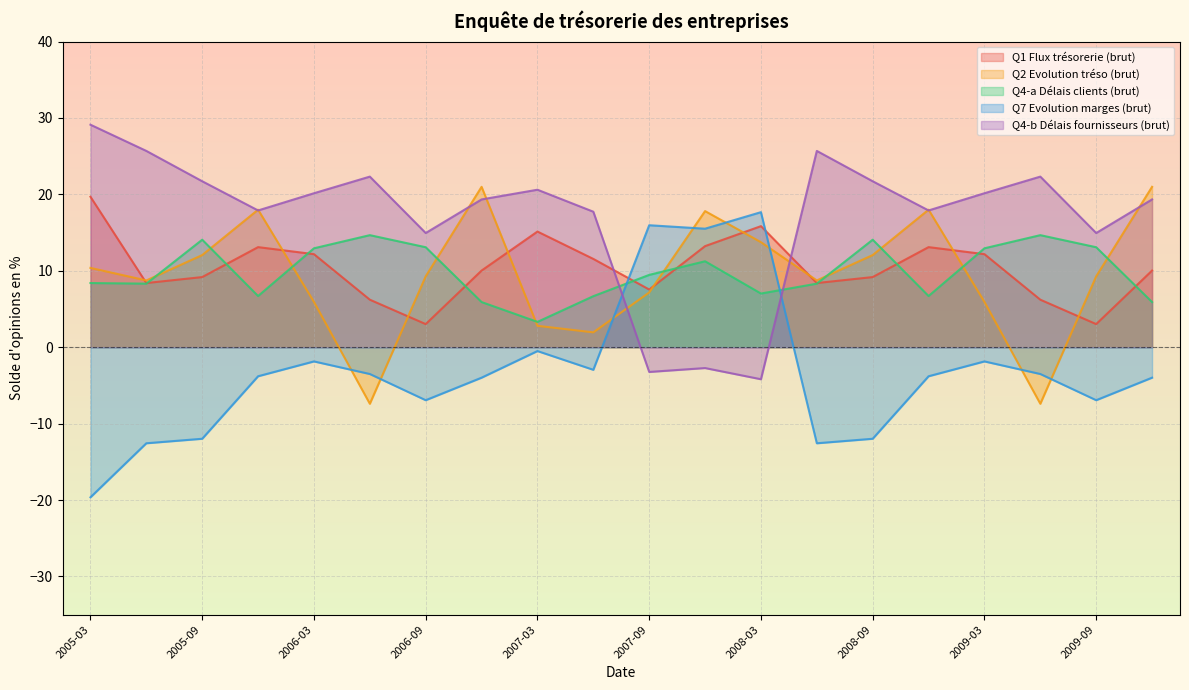

What is the label of the 5th point from the left?

2006-03